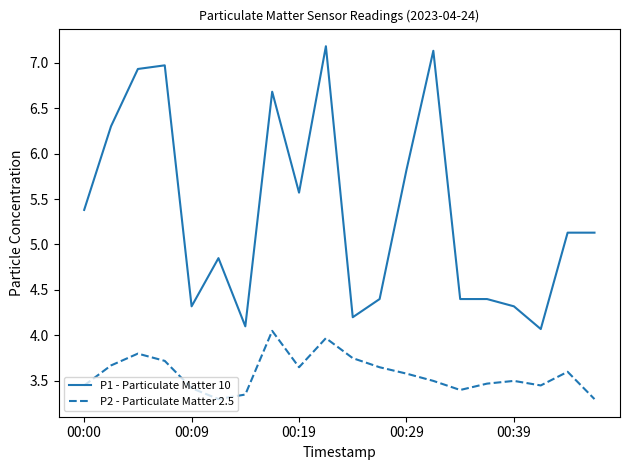

What is the minimum value shown in the chart?

3.3